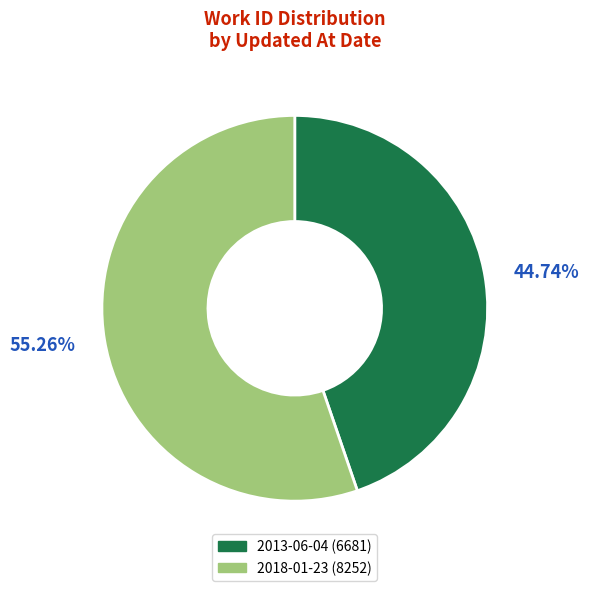

Count the number of slices in the pie.

2